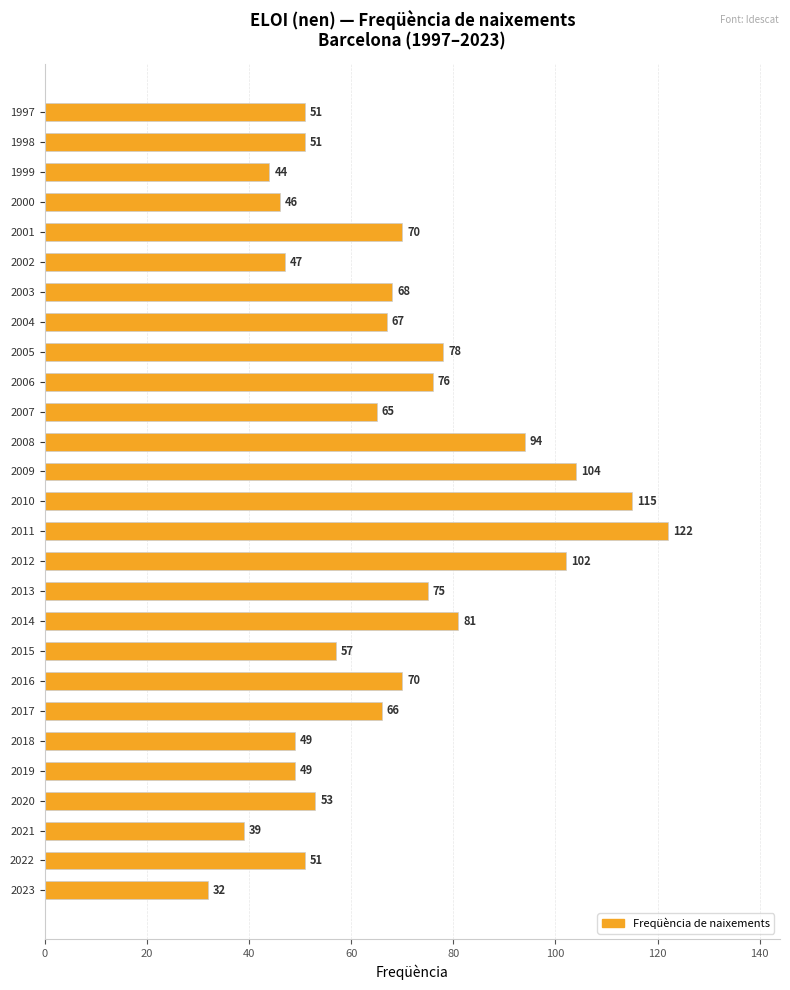

The value at 2009 is 104. True or false?

True